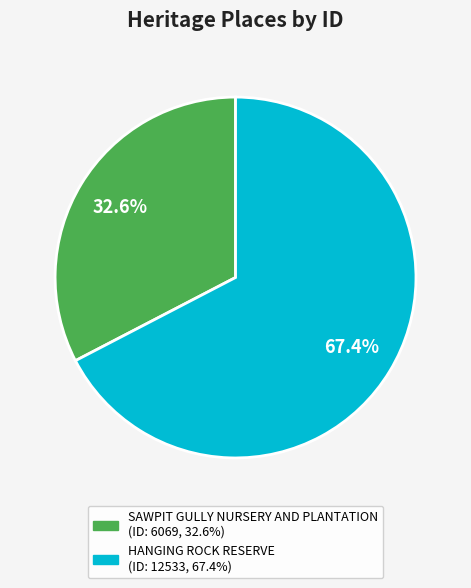

Does HANGING ROCK RESERVE represent more than half of the total?

Yes